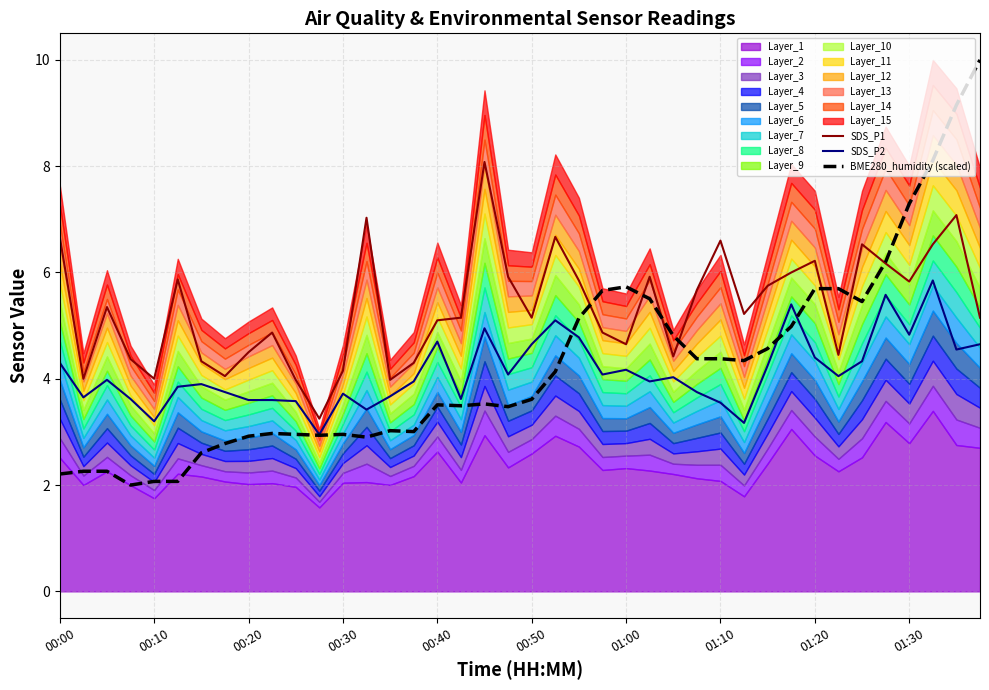

Does the chart have visible grid lines?

Yes